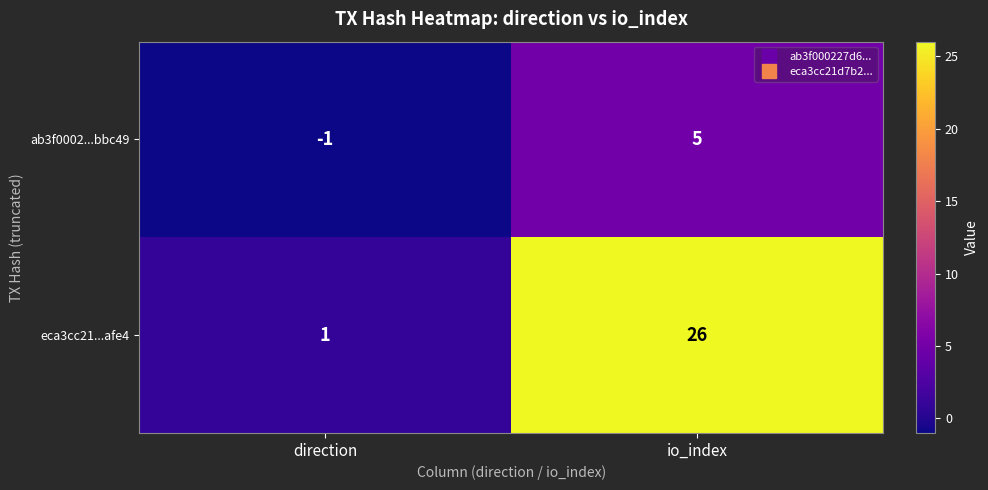

What is the sum of the ab3f0002...bbc49 values at direction and io_index?

4